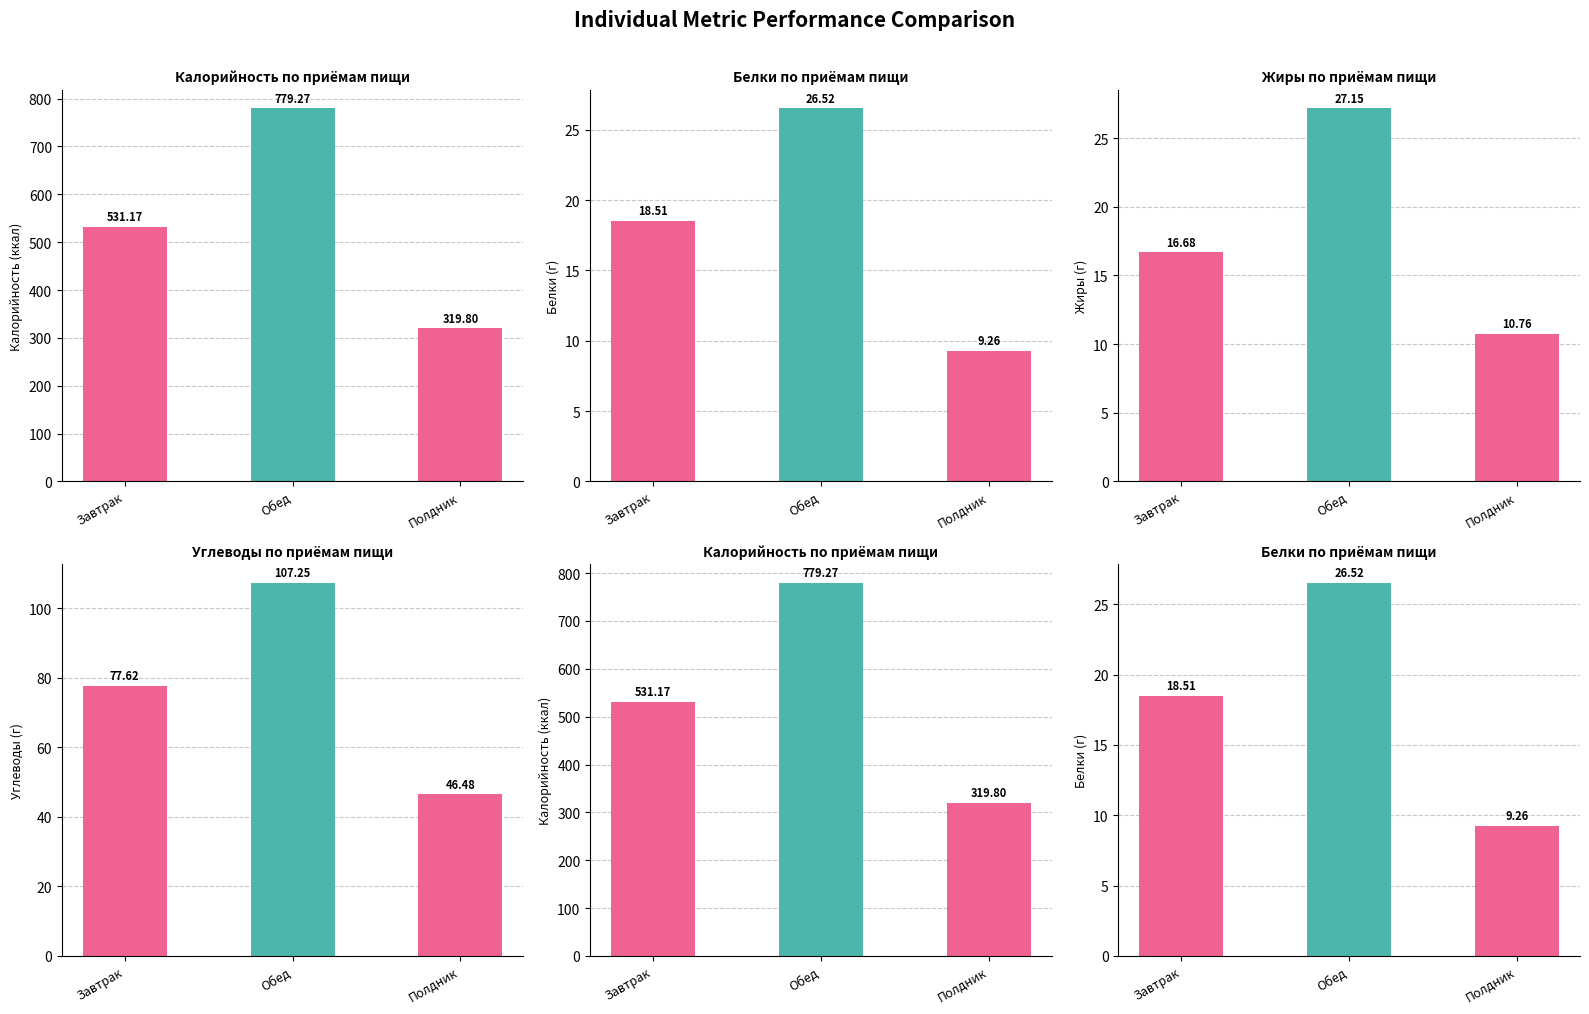

What is the total value across all series at Обед?

940.2